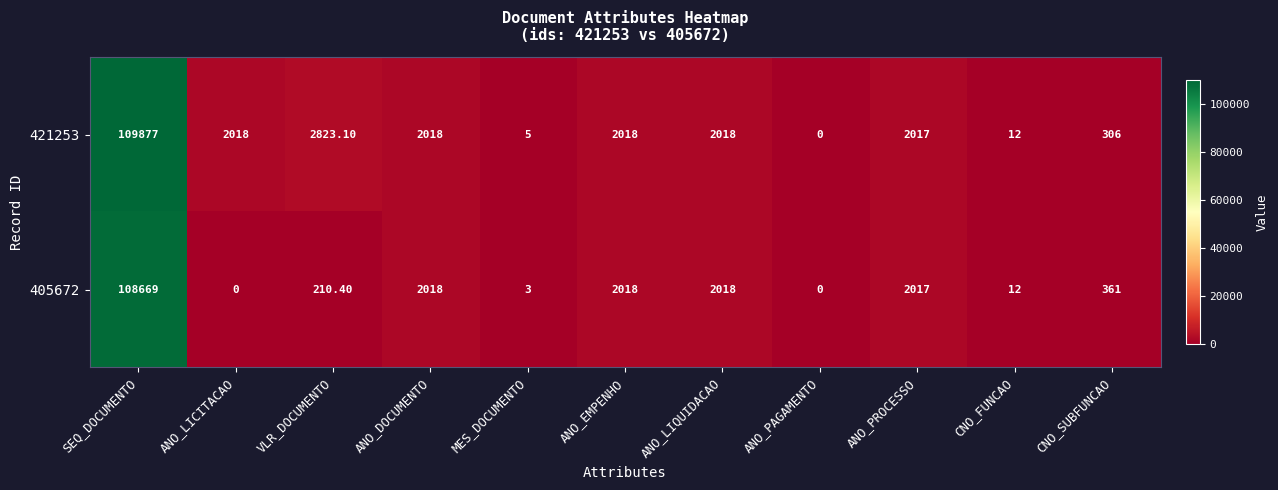

What is the difference between the maximum and minimum values in the 421253 series?

109877.0